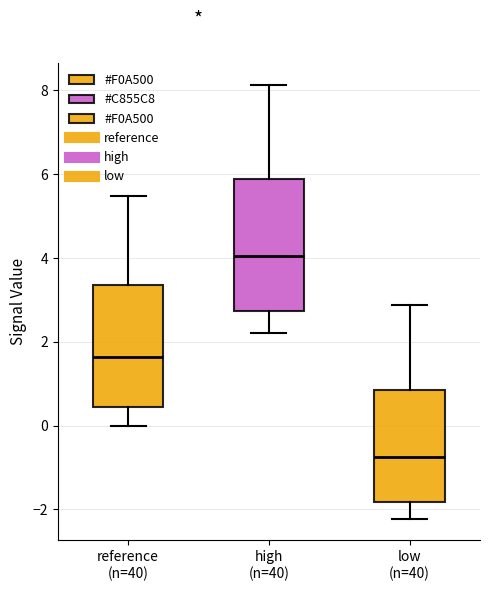

Where does the lower whisker of the box for low (n=40) end on the y-axis? The values are not printed on the chart, so give them approximately, as read against the axis.

-2.2